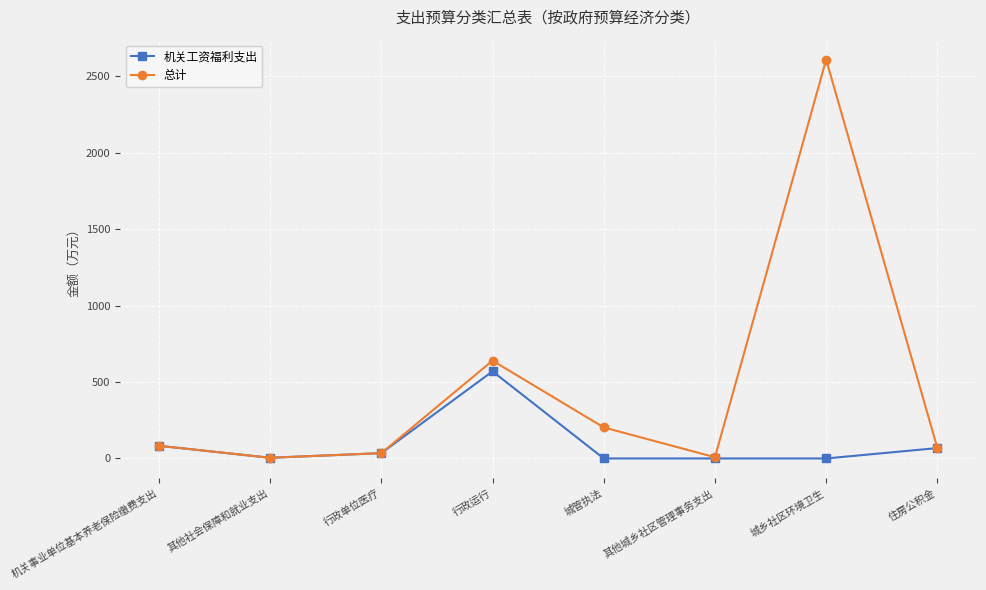

The 机关工资福利支出 series shows 569.5 at 行政运行. True or false?

True